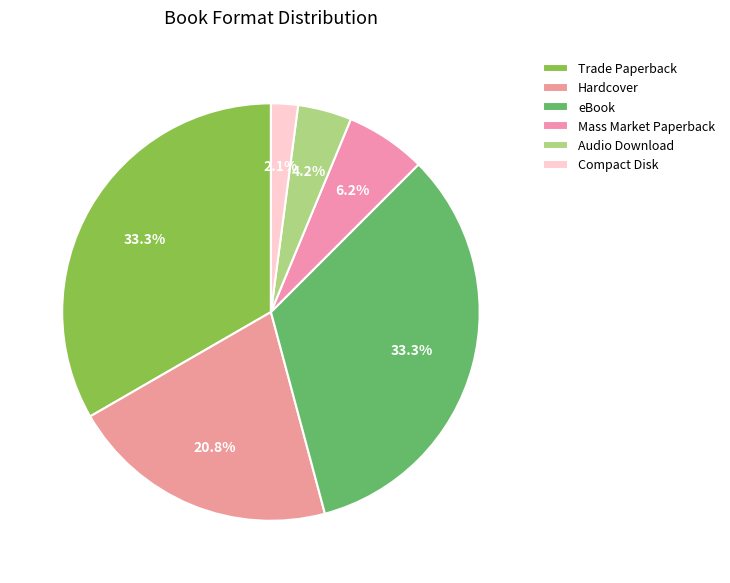

Does Trade Paperback account for over 50% of the chart?

No